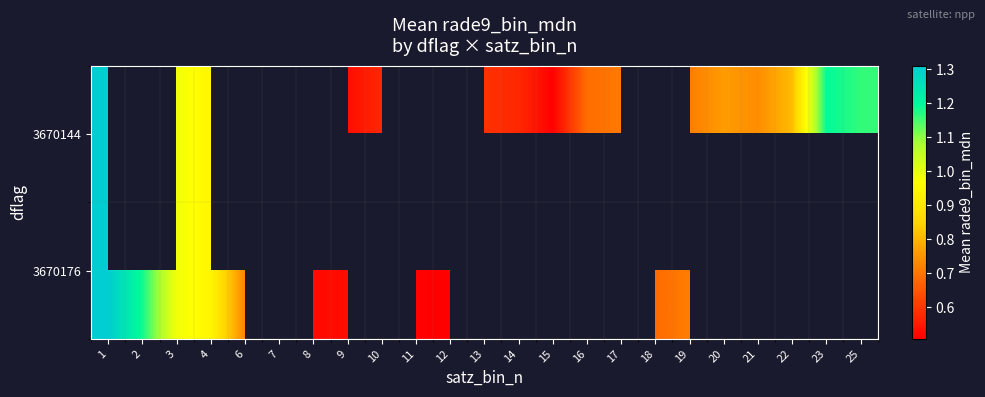

Rank the series by their average value, from lowest to highest.

3670144, 3670176